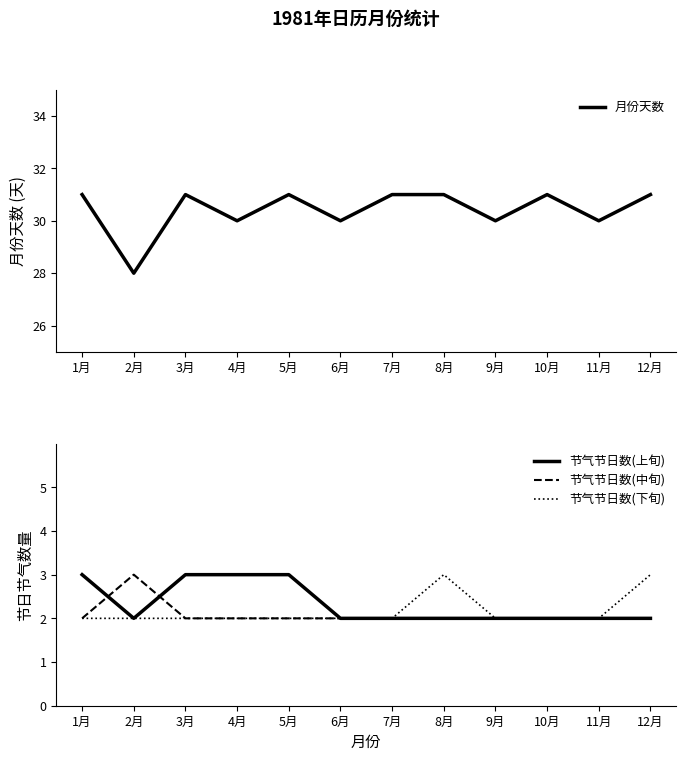

What is the sum of all 节气节日数(下旬) values?

26